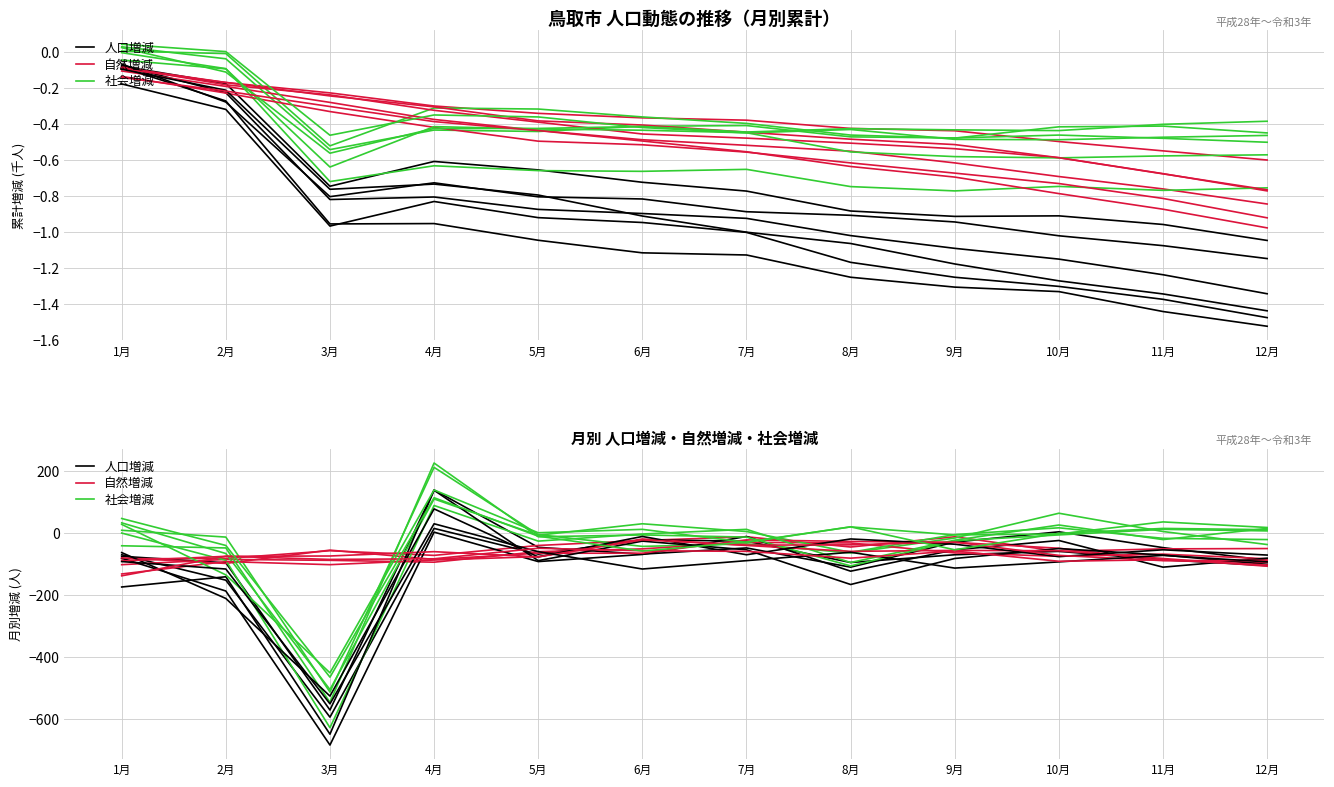

Which series has the largest range (max minus min)?

社会増減